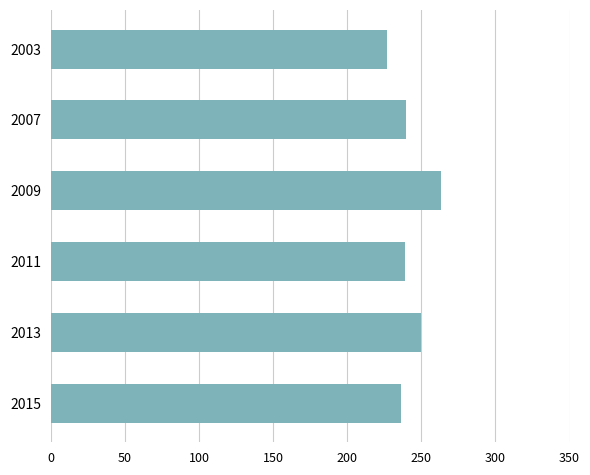

Which has a higher value, 2015 or 2003?

2015